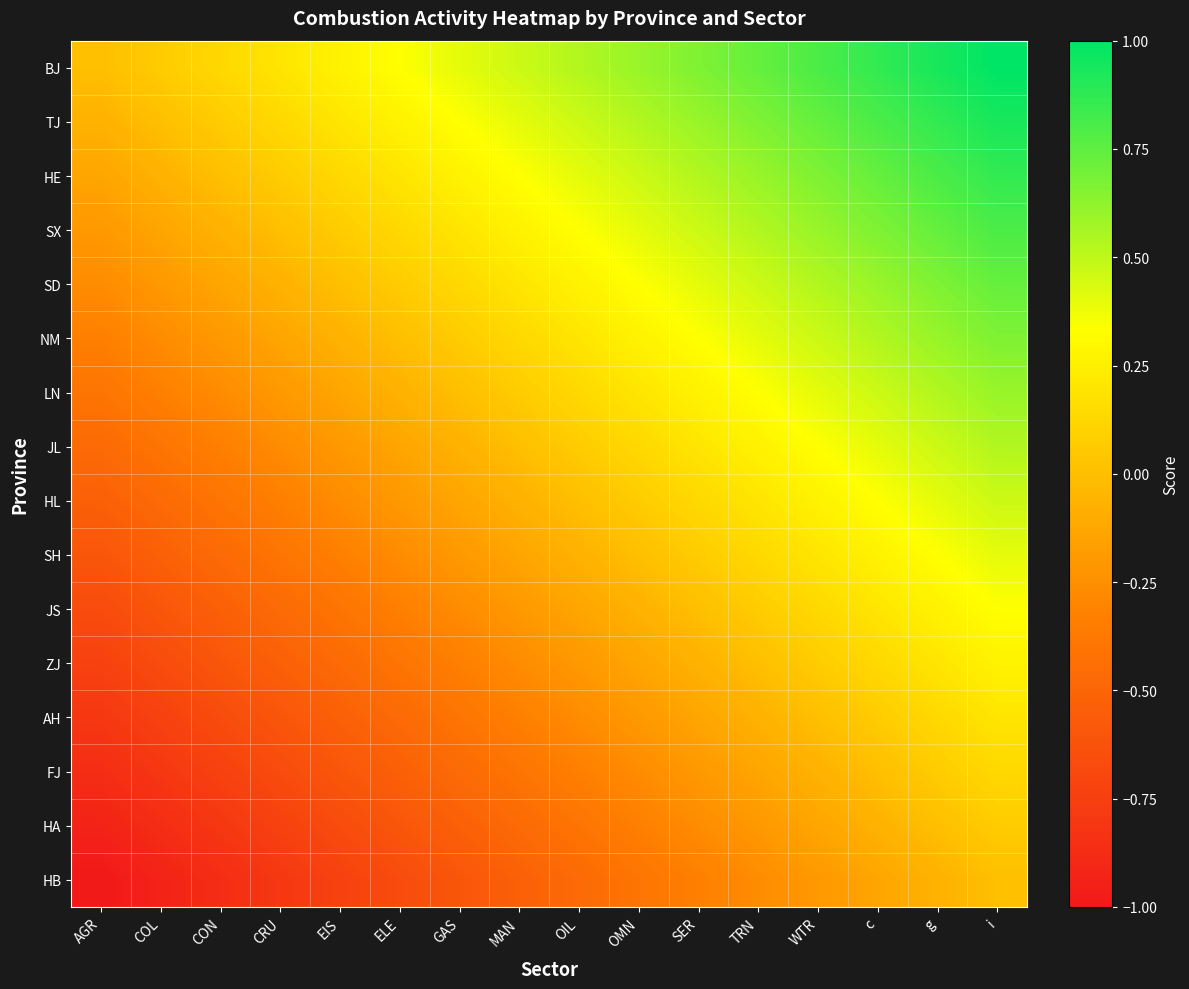

Reading right to left, list all the values displayed in this chart.

BJ: i=1.0	g=0.9	c=0.9	WTR=0.8	TRN=0.7	SER=0.7	OMN=0.6	OIL=0.5	MAN=0.5	GAS=0.4	ELE=0.3	EIS=0.3	CRU=0.2	CON=0.1	COL=0.1	AGR=0.0
TJ: i=0.9	g=0.9	c=0.8	WTR=0.7	TRN=0.7	SER=0.6	OMN=0.5	OIL=0.5	MAN=0.4	GAS=0.3	ELE=0.3	EIS=0.2	CRU=0.1	CON=0.1	COL=0.0	AGR=-0.1
HE: i=0.9	g=0.8	c=0.7	WTR=0.7	TRN=0.6	SER=0.5	OMN=0.5	OIL=0.4	MAN=0.3	GAS=0.3	ELE=0.2	EIS=0.1	CRU=0.1	CON=0.0	COL=-0.1	AGR=-0.1
SX: i=0.8	g=0.7	c=0.7	WTR=0.6	TRN=0.5	SER=0.5	OMN=0.4	OIL=0.3	MAN=0.3	GAS=0.2	ELE=0.1	EIS=0.1	CRU=0.0	CON=-0.1	COL=-0.1	AGR=-0.2
SD: i=0.7	g=0.7	c=0.6	WTR=0.5	TRN=0.5	SER=0.4	OMN=0.3	OIL=0.3	MAN=0.2	GAS=0.1	ELE=0.1	EIS=0.0	CRU=-0.1	CON=-0.1	COL=-0.2	AGR=-0.3
NM: i=0.7	g=0.6	c=0.5	WTR=0.5	TRN=0.4	SER=0.3	OMN=0.3	OIL=0.2	MAN=0.1	GAS=0.1	ELE=0.0	EIS=-0.1	CRU=-0.1	CON=-0.2	COL=-0.3	AGR=-0.3
LN: i=0.6	g=0.5	c=0.5	WTR=0.4	TRN=0.3	SER=0.3	OMN=0.2	OIL=0.1	MAN=0.1	GAS=0.0	ELE=-0.1	EIS=-0.1	CRU=-0.2	CON=-0.3	COL=-0.3	AGR=-0.4
JL: i=0.5	g=0.5	c=0.4	WTR=0.3	TRN=0.3	SER=0.2	OMN=0.1	OIL=0.1	MAN=0.0	GAS=-0.1	ELE=-0.1	EIS=-0.2	CRU=-0.3	CON=-0.3	COL=-0.4	AGR=-0.5
HL: i=0.5	g=0.4	c=0.3	WTR=0.3	TRN=0.2	SER=0.1	OMN=0.1	OIL=0.0	MAN=-0.1	GAS=-0.1	ELE=-0.2	EIS=-0.3	CRU=-0.3	CON=-0.4	COL=-0.5	AGR=-0.5
SH: i=0.4	g=0.3	c=0.3	WTR=0.2	TRN=0.1	SER=0.1	OMN=0.0	OIL=-0.1	MAN=-0.1	GAS=-0.2	ELE=-0.3	EIS=-0.3	CRU=-0.4	CON=-0.5	COL=-0.5	AGR=-0.6
JS: i=0.3	g=0.3	c=0.2	WTR=0.1	TRN=0.1	SER=0.0	OMN=-0.1	OIL=-0.1	MAN=-0.2	GAS=-0.3	ELE=-0.3	EIS=-0.4	CRU=-0.5	CON=-0.5	COL=-0.6	AGR=-0.7
ZJ: i=0.3	g=0.2	c=0.1	WTR=0.1	TRN=0.0	SER=-0.1	OMN=-0.1	OIL=-0.2	MAN=-0.3	GAS=-0.3	ELE=-0.4	EIS=-0.5	CRU=-0.5	CON=-0.6	COL=-0.7	AGR=-0.7
AH: i=0.2	g=0.1	c=0.1	WTR=0.0	TRN=-0.1	SER=-0.1	OMN=-0.2	OIL=-0.3	MAN=-0.3	GAS=-0.4	ELE=-0.5	EIS=-0.5	CRU=-0.6	CON=-0.7	COL=-0.7	AGR=-0.8
FJ: i=0.1	g=0.1	c=0.0	WTR=-0.1	TRN=-0.1	SER=-0.2	OMN=-0.3	OIL=-0.3	MAN=-0.4	GAS=-0.5	ELE=-0.5	EIS=-0.6	CRU=-0.7	CON=-0.7	COL=-0.8	AGR=-0.9
HA: i=0.1	g=0.0	c=-0.1	WTR=-0.1	TRN=-0.2	SER=-0.3	OMN=-0.3	OIL=-0.4	MAN=-0.5	GAS=-0.5	ELE=-0.6	EIS=-0.7	CRU=-0.7	CON=-0.8	COL=-0.9	AGR=-0.9
HB: i=0.0	g=-0.1	c=-0.1	WTR=-0.2	TRN=-0.3	SER=-0.3	OMN=-0.4	OIL=-0.5	MAN=-0.5	GAS=-0.6	ELE=-0.7	EIS=-0.7	CRU=-0.8	CON=-0.9	COL=-0.9	AGR=-1.0